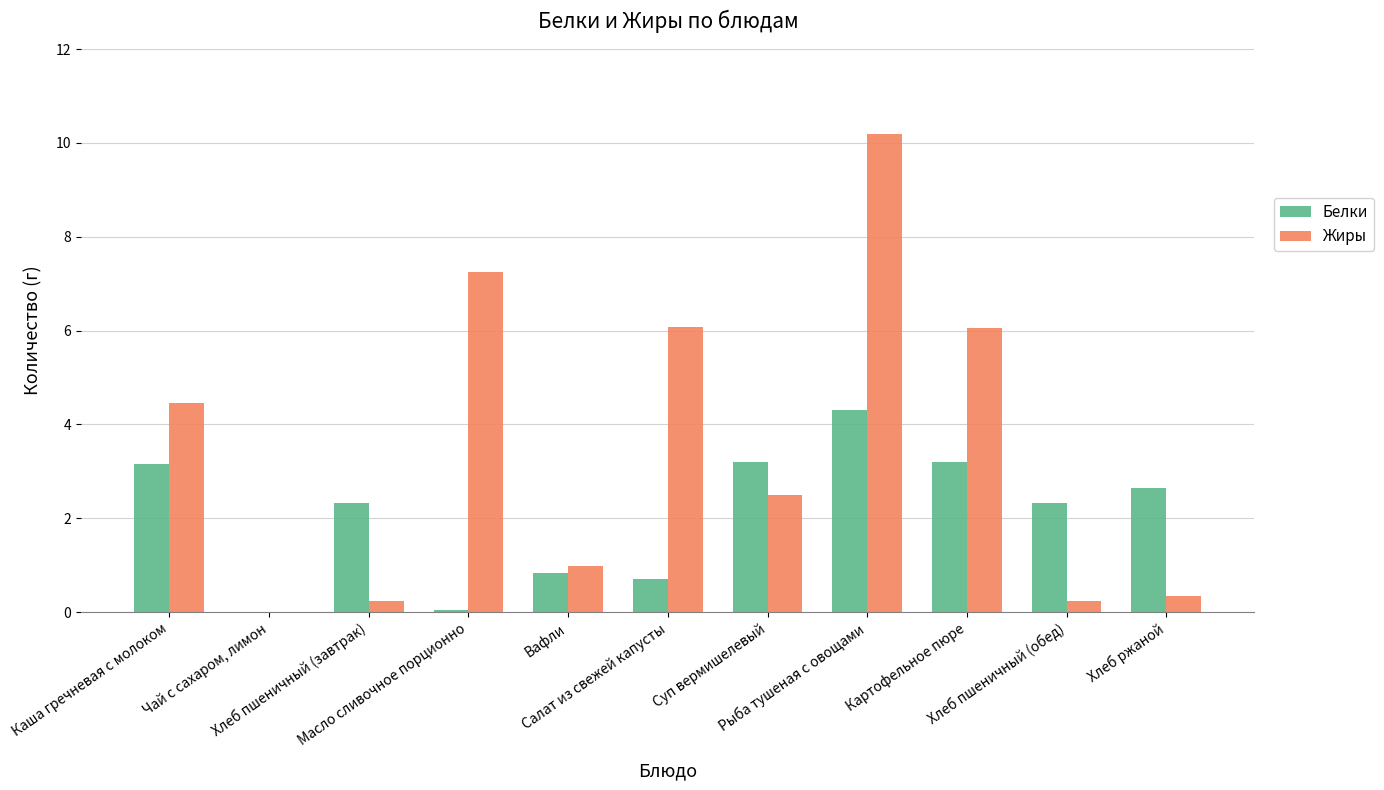

What is the sum of all Белки values?

22.8